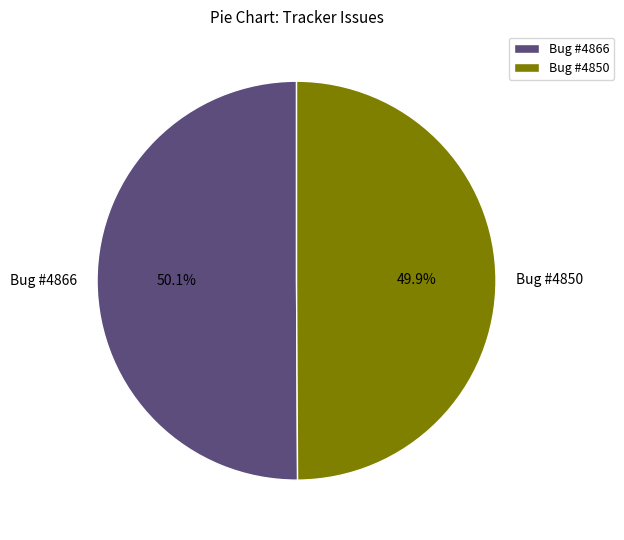

How many slices are in this pie chart?

2